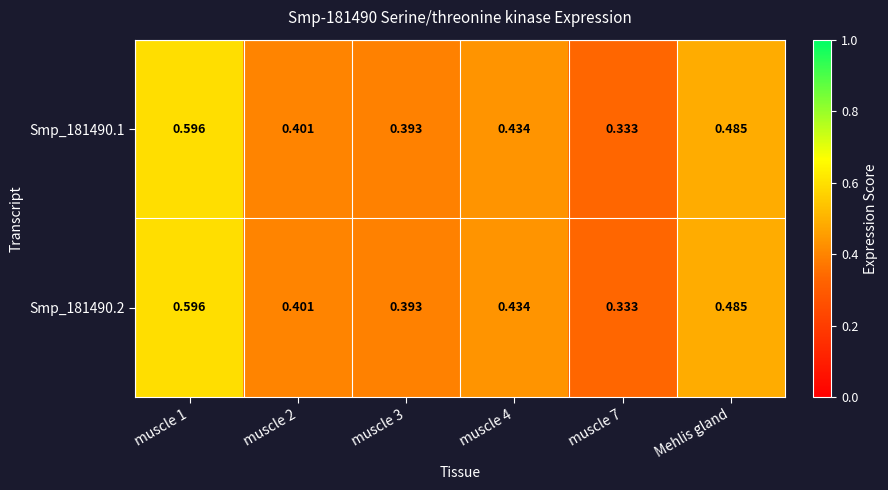

What is the total value across all series at muscle 4?

0.9